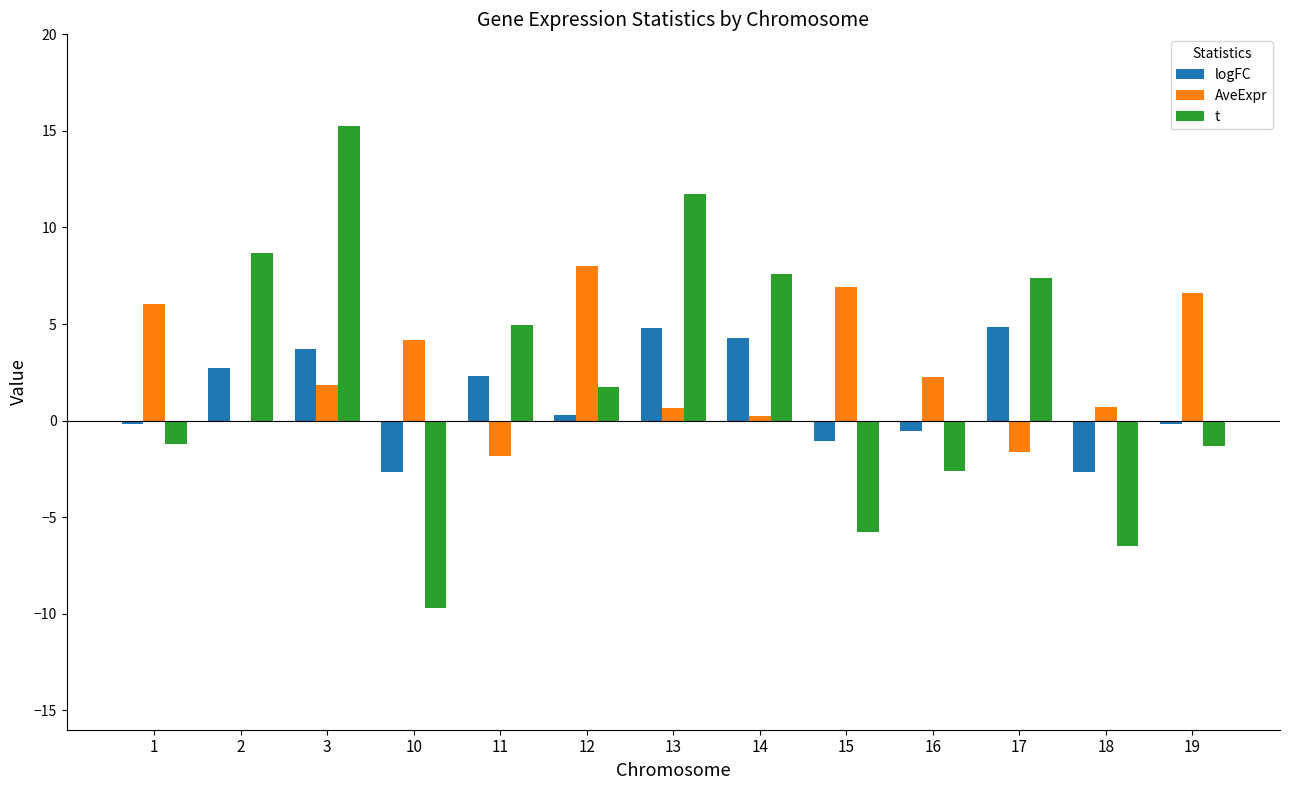

What is the greatest value displayed?

15.2